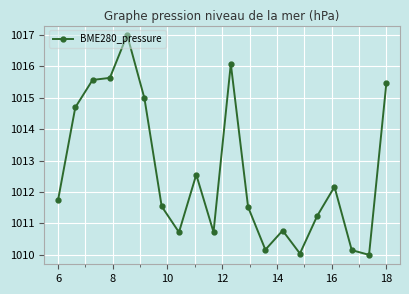

What is the sum of all values?

20252.8